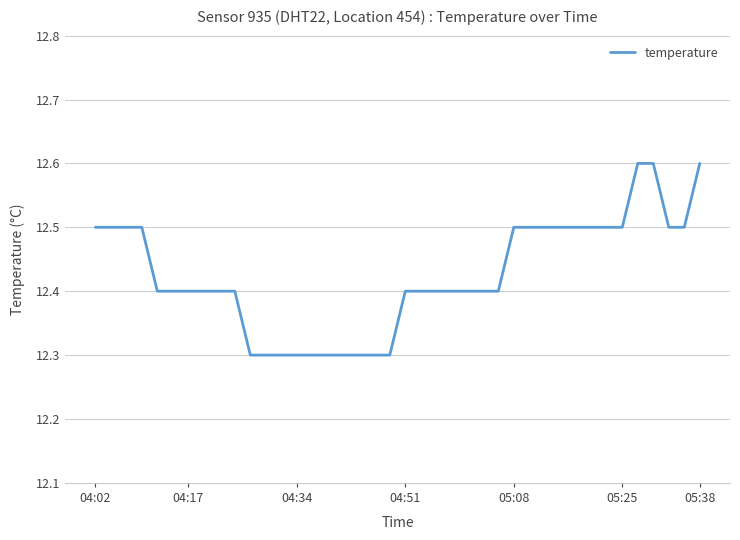

What is the smallest value displayed?

12.3